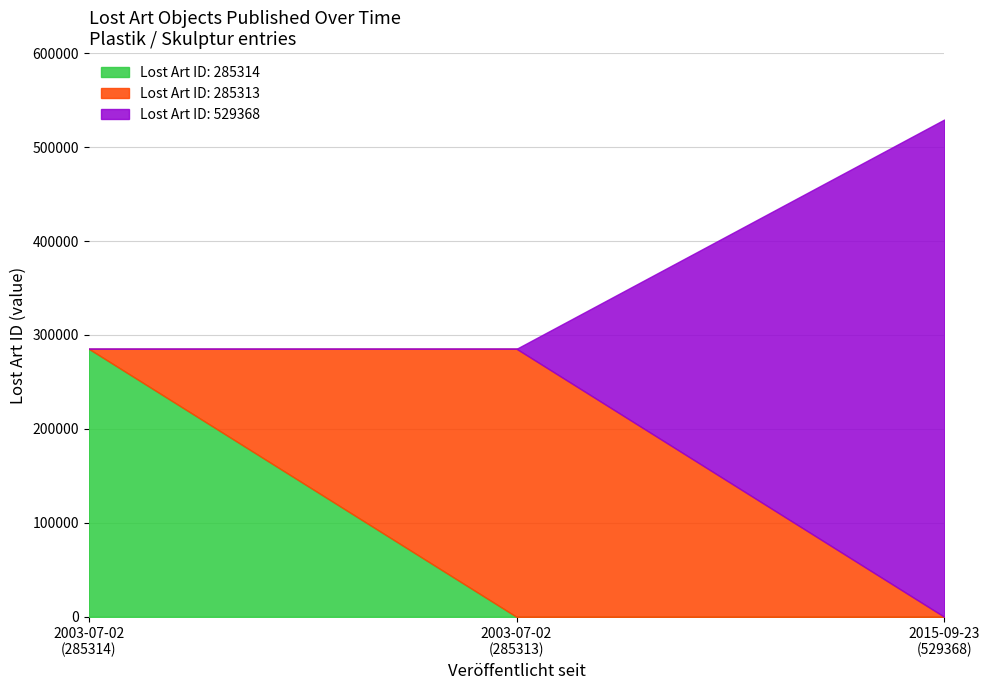

List the labels in order of value, largest first.

2015-09-23, 2003-07-02, 2003-07-02